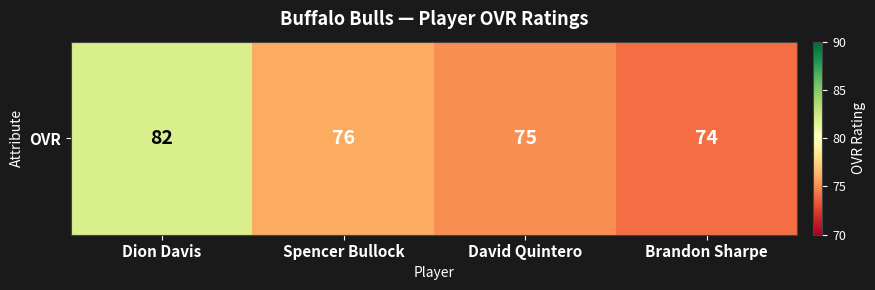

What is the maximum value shown in the chart?

82